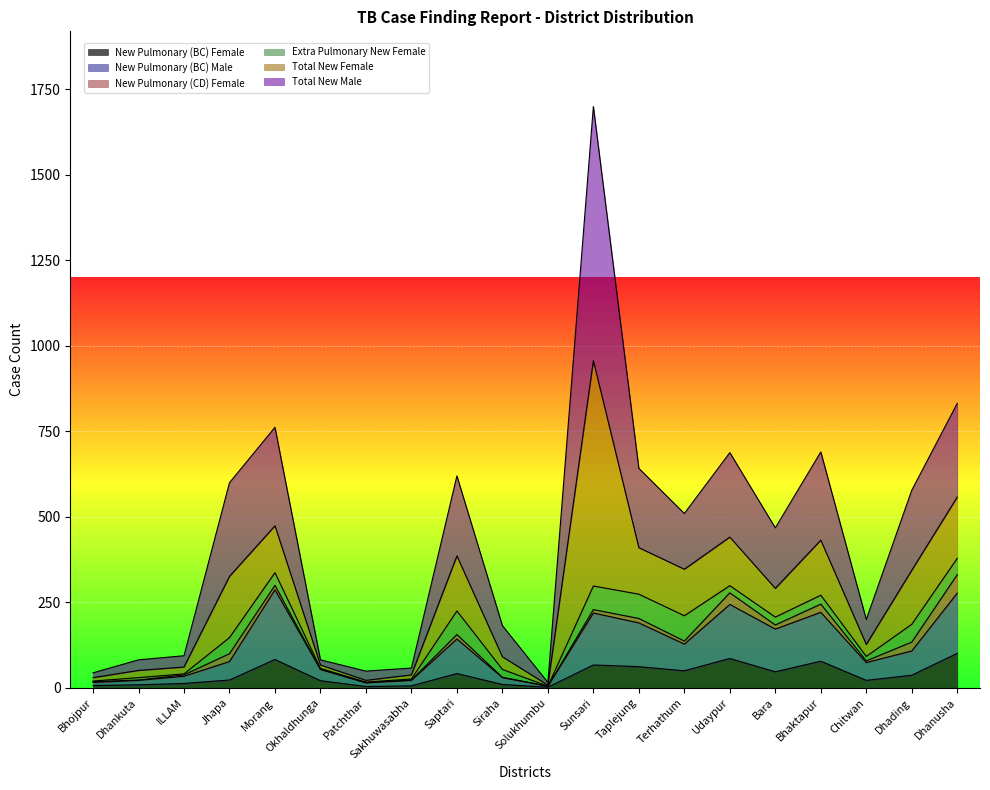

Does the chart display data point markers on the line(s)?

No